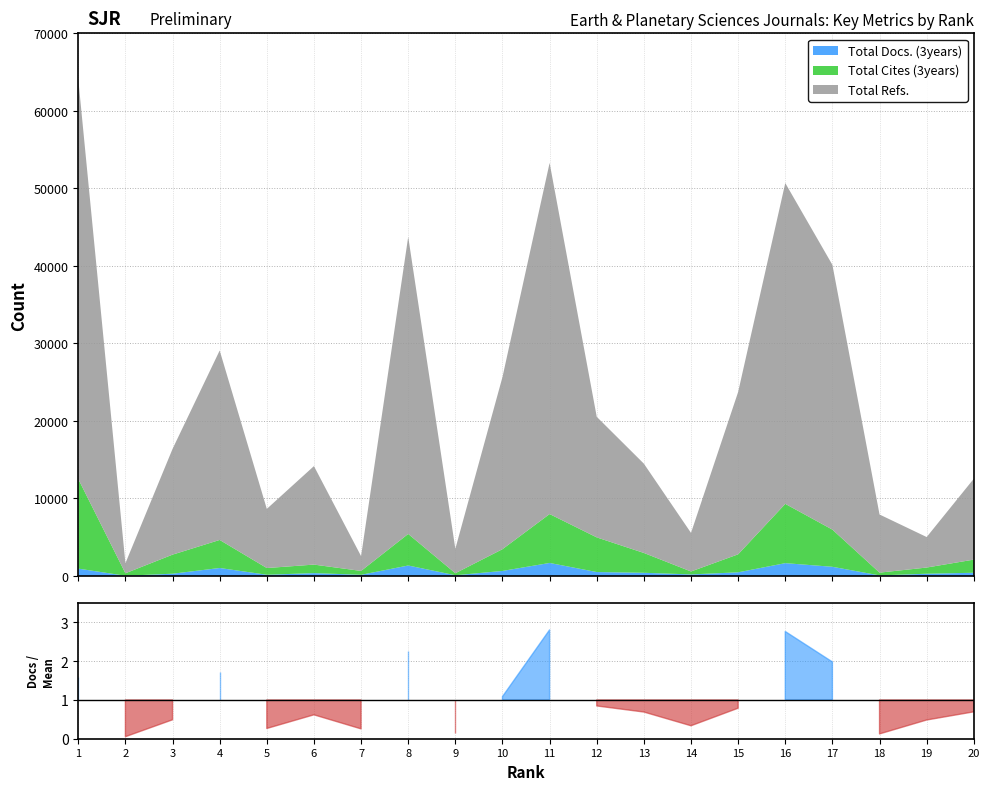

How many distinct data groups are displayed?

3